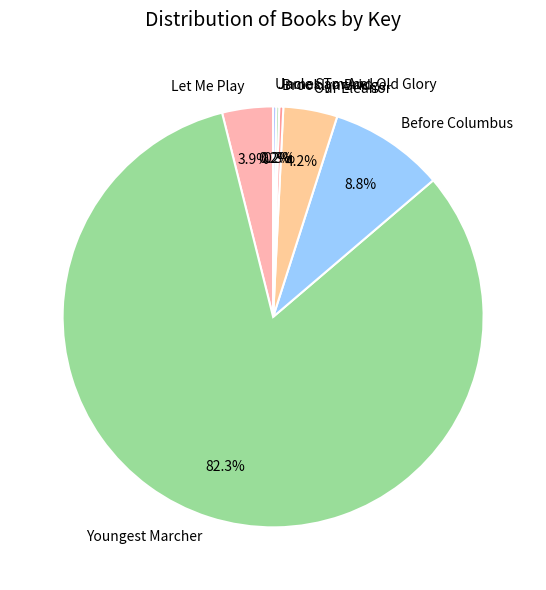

Is there any slice that represents more than half of the pie?

Yes